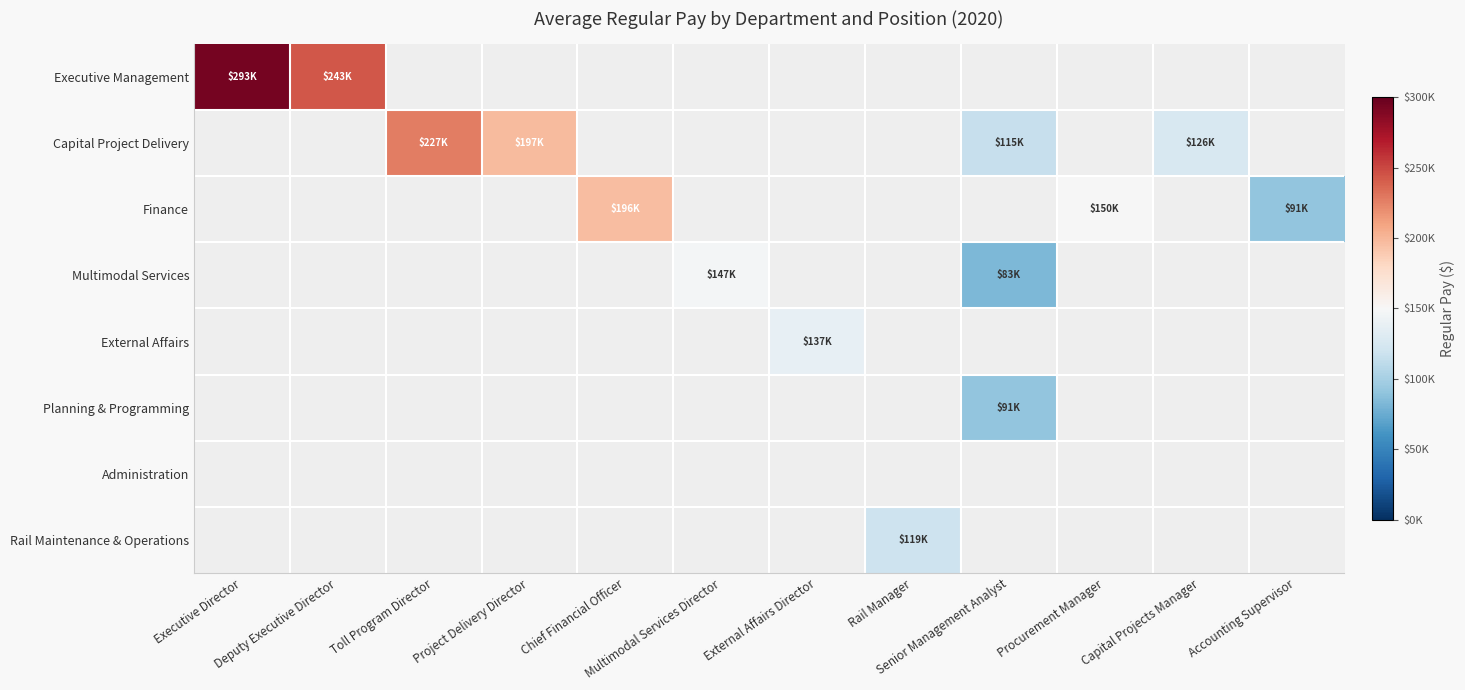

Rank the series by their average value, from highest to lowest.

Executive Management, Capital Project Delivery, Finance, Multimodal Services, External Affairs, Planning & Programming, Administration, Rail Maintenance & Operations